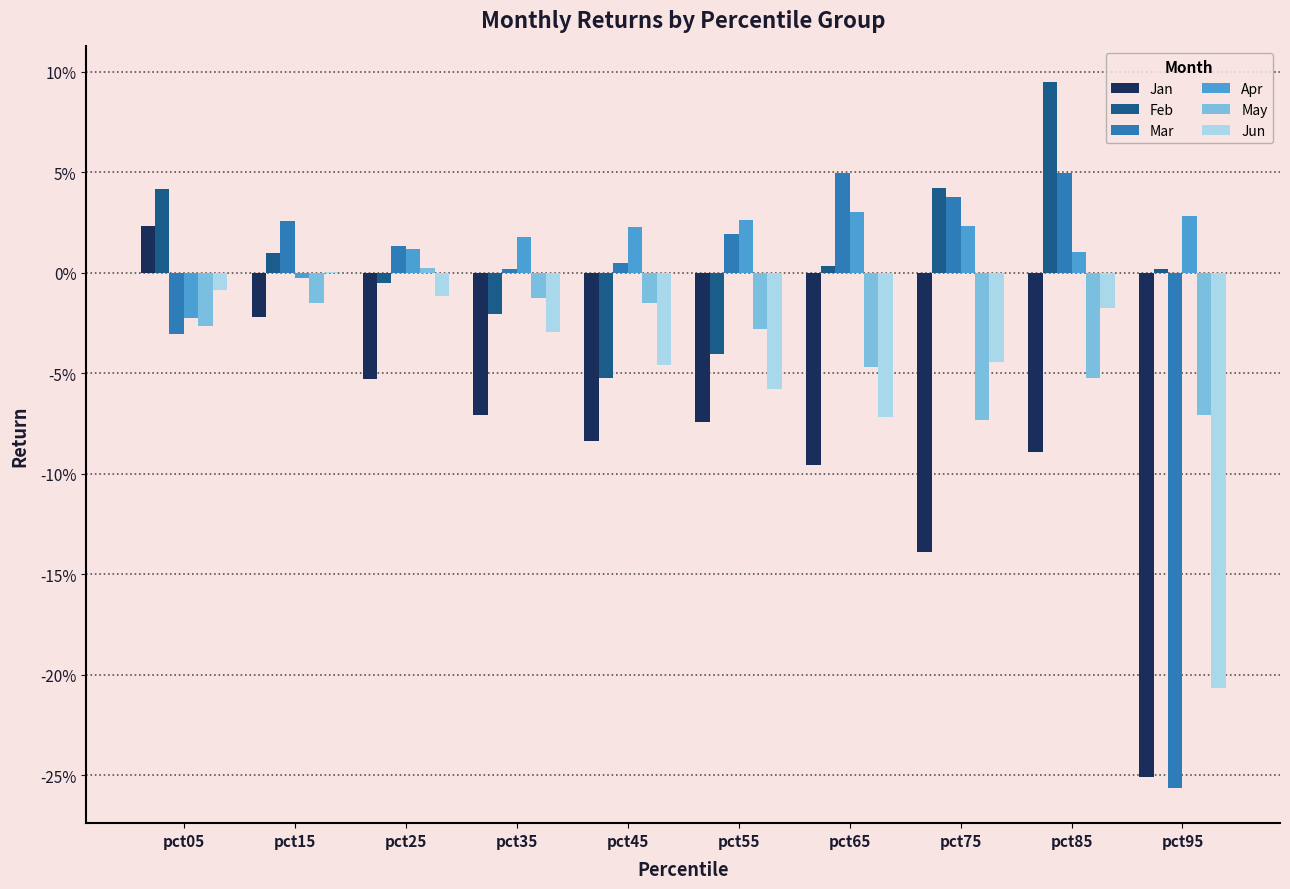

Which has a higher value, pct65 or pct85?

pct85